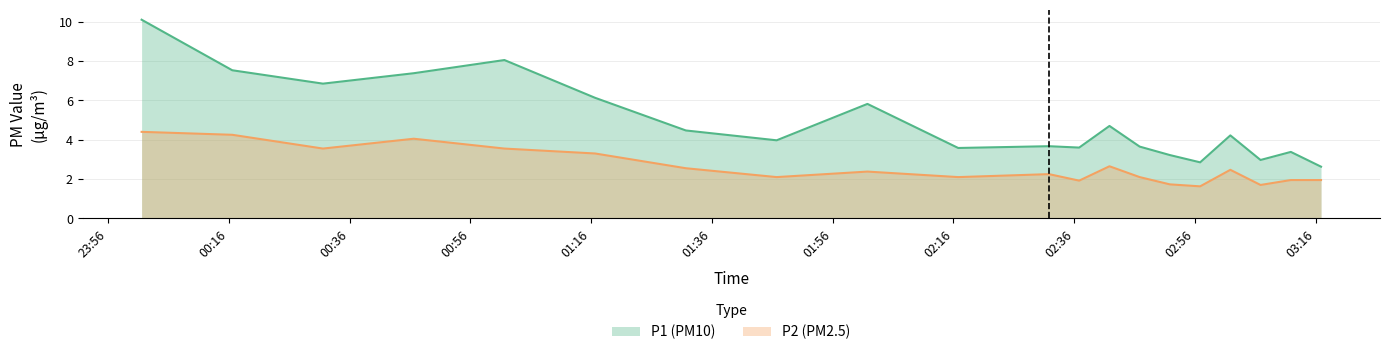

What is the difference between the maximum and minimum values in the P1 series?

7.5